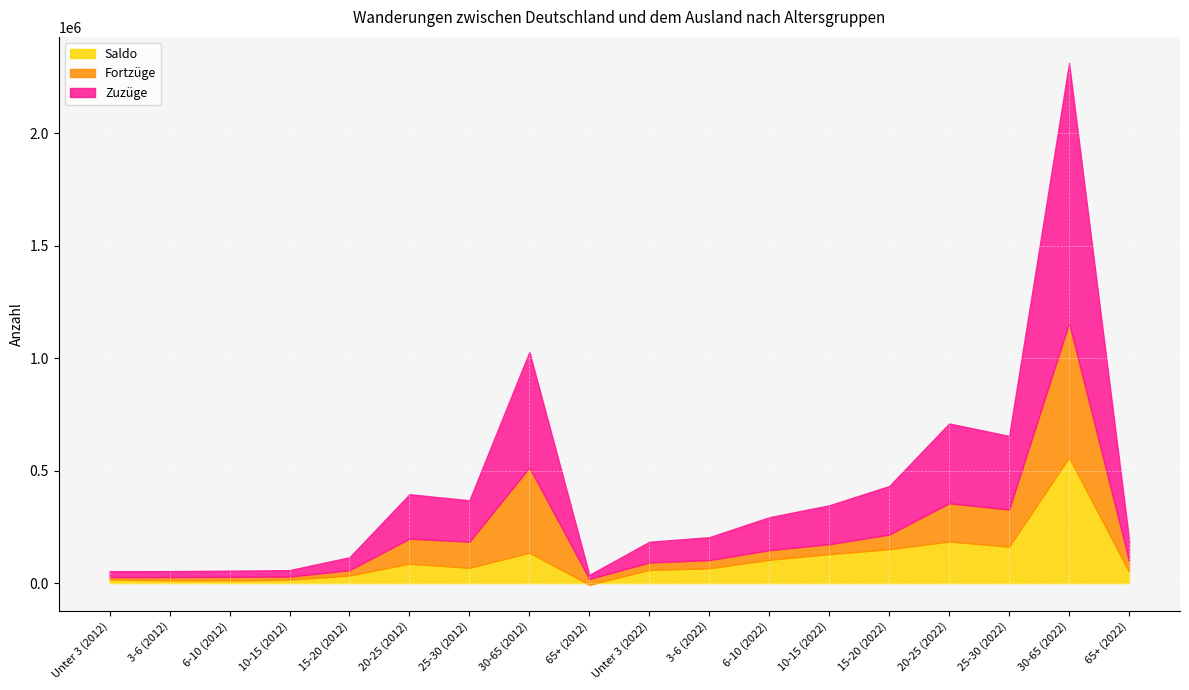

What is the label of the 17th point from the right?

3-6 (2012)